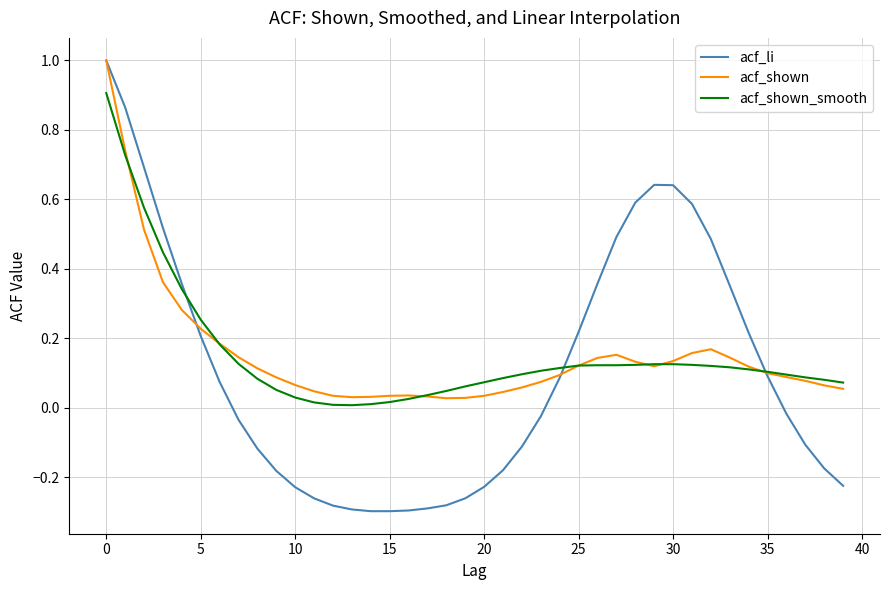

Which series has the largest range (max minus min)?

acf_li